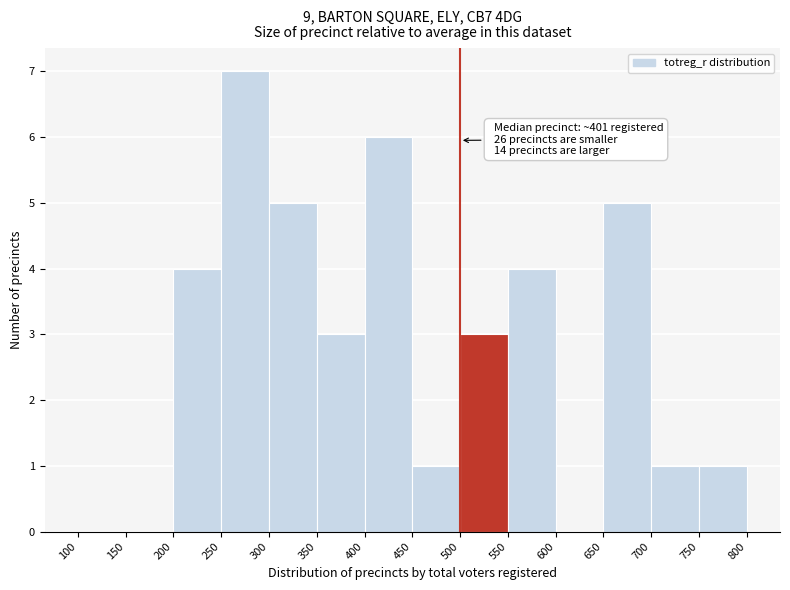

Over which range of the x-axis is the bar tallest?

250 to 300